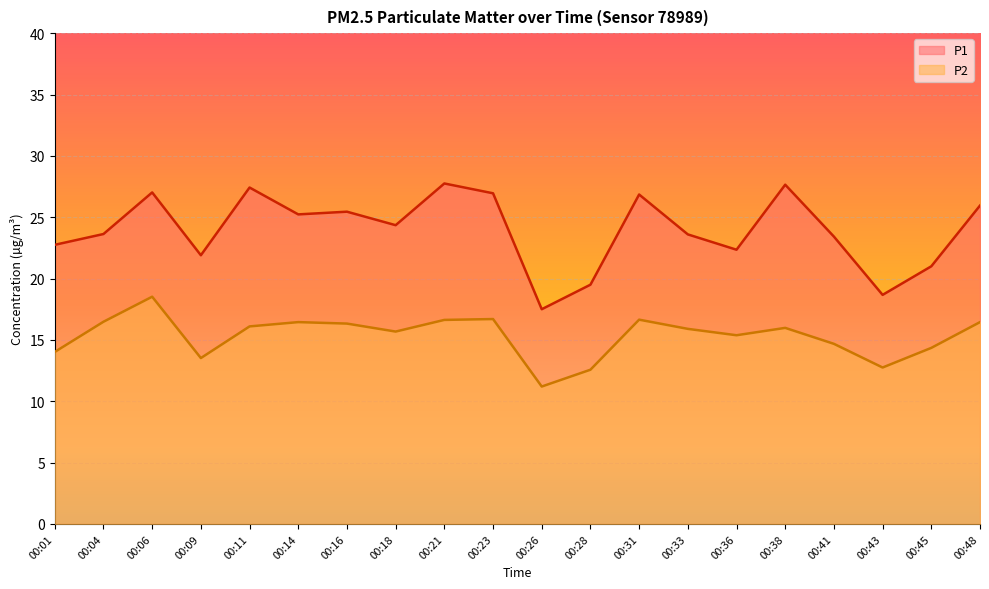

Where is P1 nearest to the value 22?

00:09